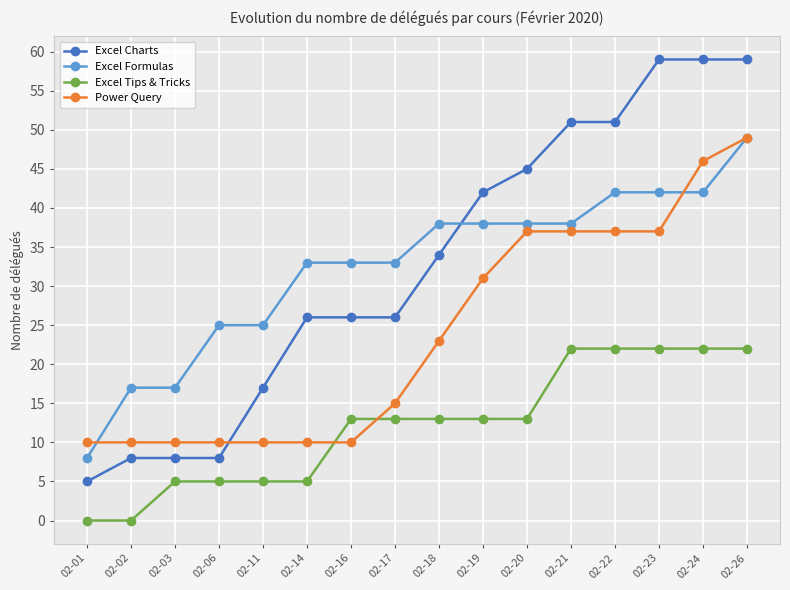

Between which two adjacent categories do Excel Formulas and Power Query first intersect?

02-01 and 02-02